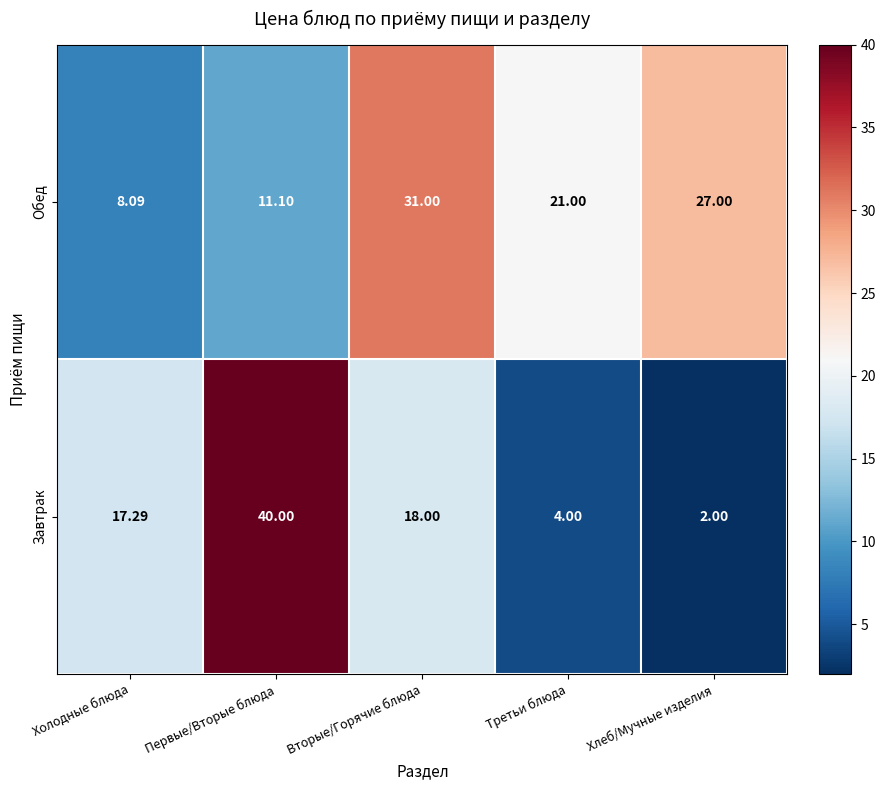

At Первые/Вторые блюда, list the series in order from largest to smallest.

Завтрак, Обед